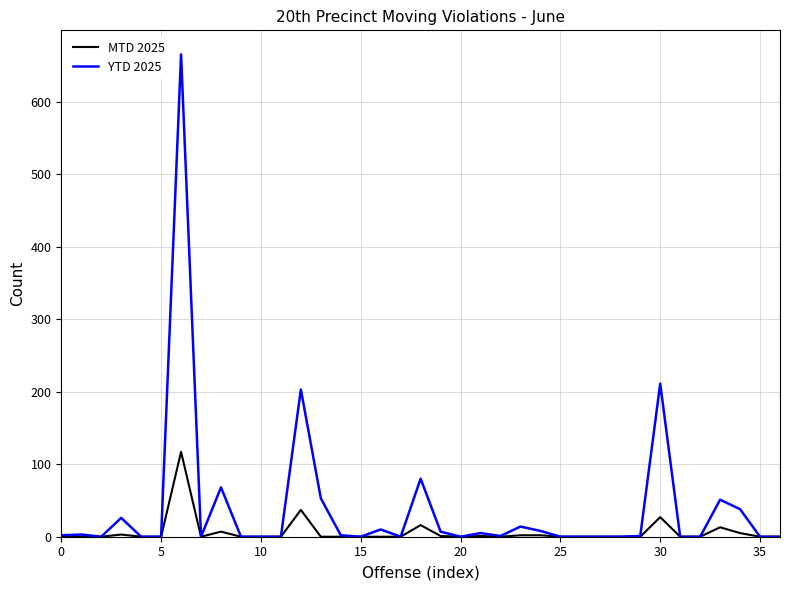

Which series has the largest range (max minus min)?

YTD 2025